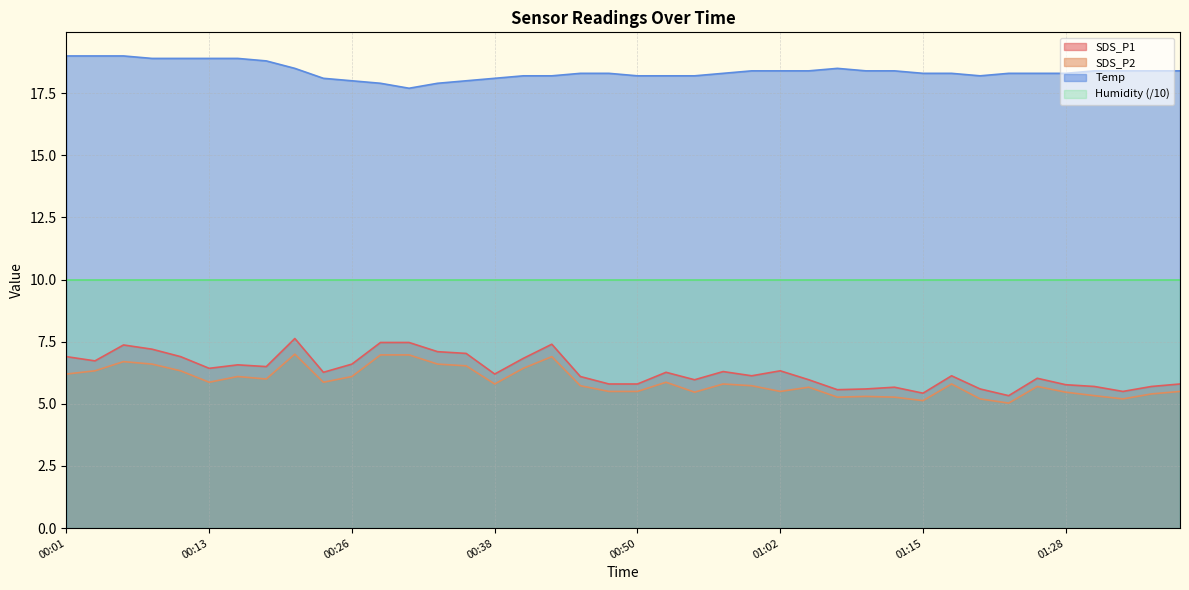

What is the spread (max minus min) of values at 01:30?

13.1